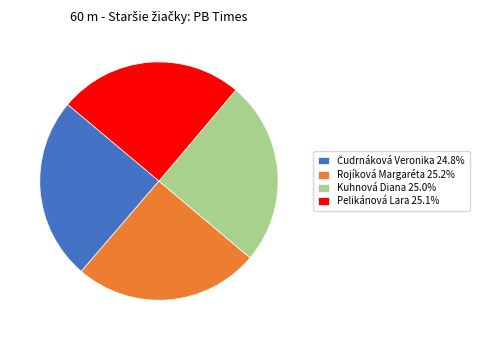

Does any single category account for the majority?

No